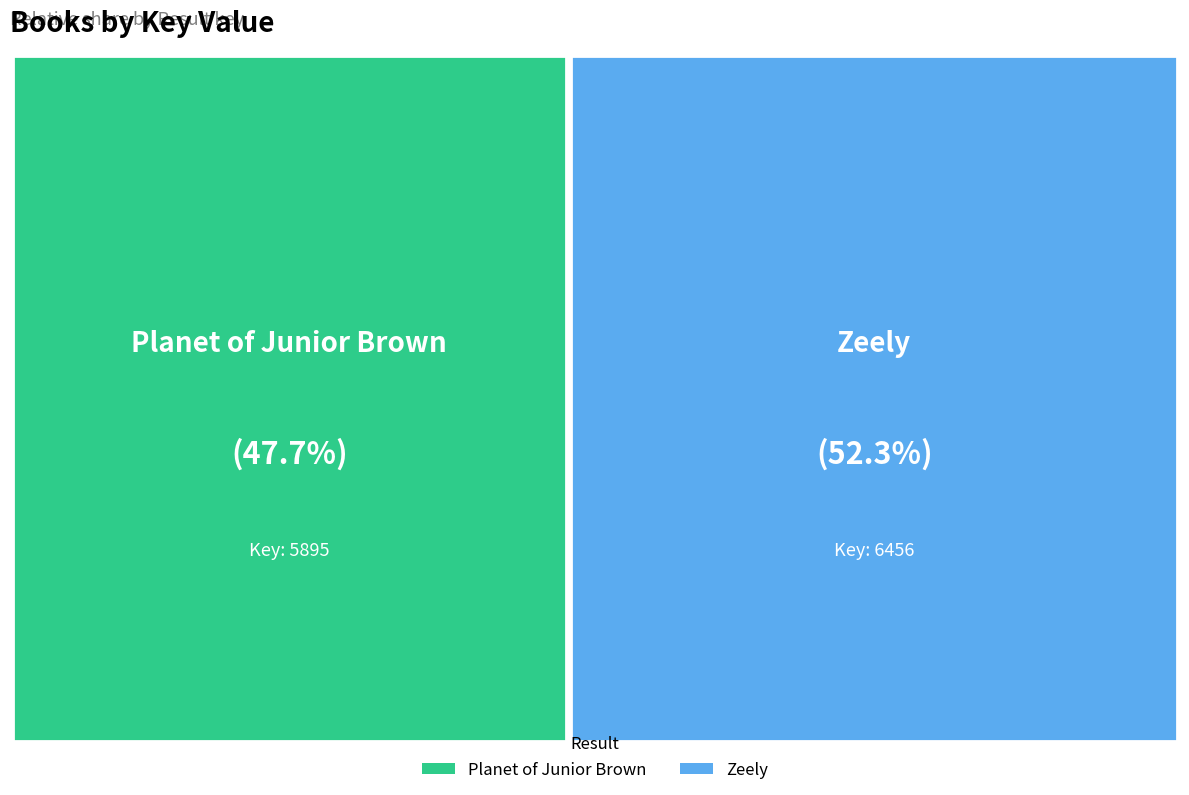

Approximately how many times larger is the value at 1 compared to 2?

0.9